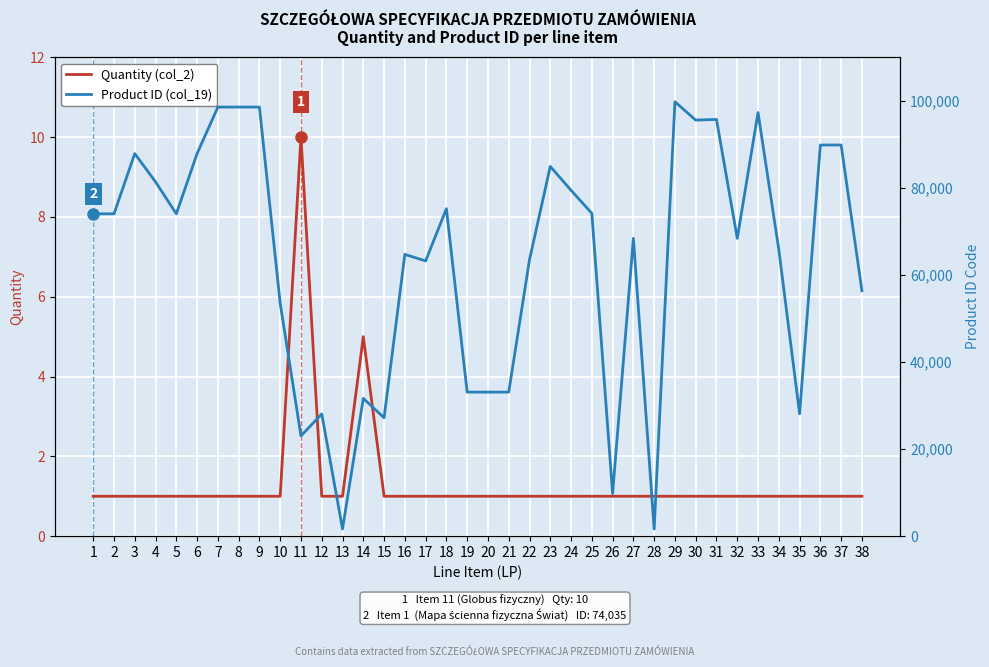

Does the chart display data point markers on the line(s)?

No